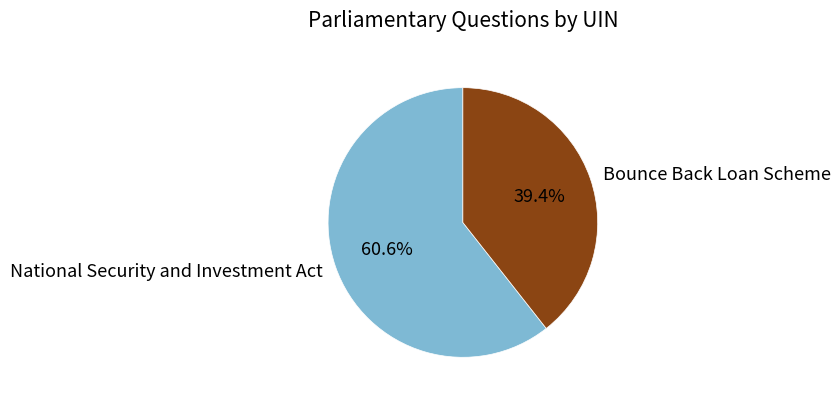

What is the total percentage of National Security and Investment Act and Bounce Back Loan Scheme?

100.0%